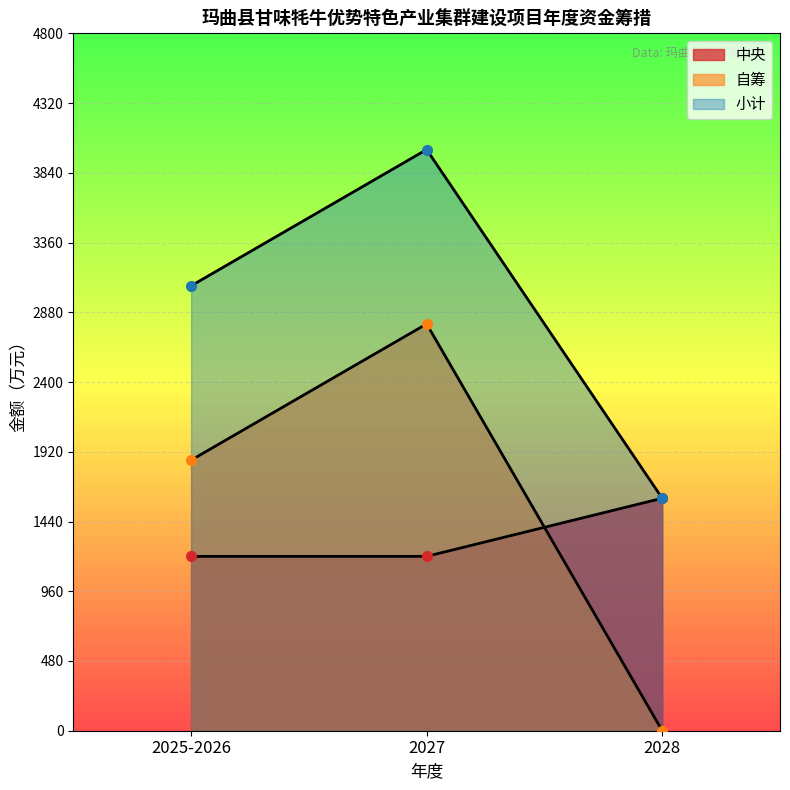

What is the average value of the 中央 series?

1333